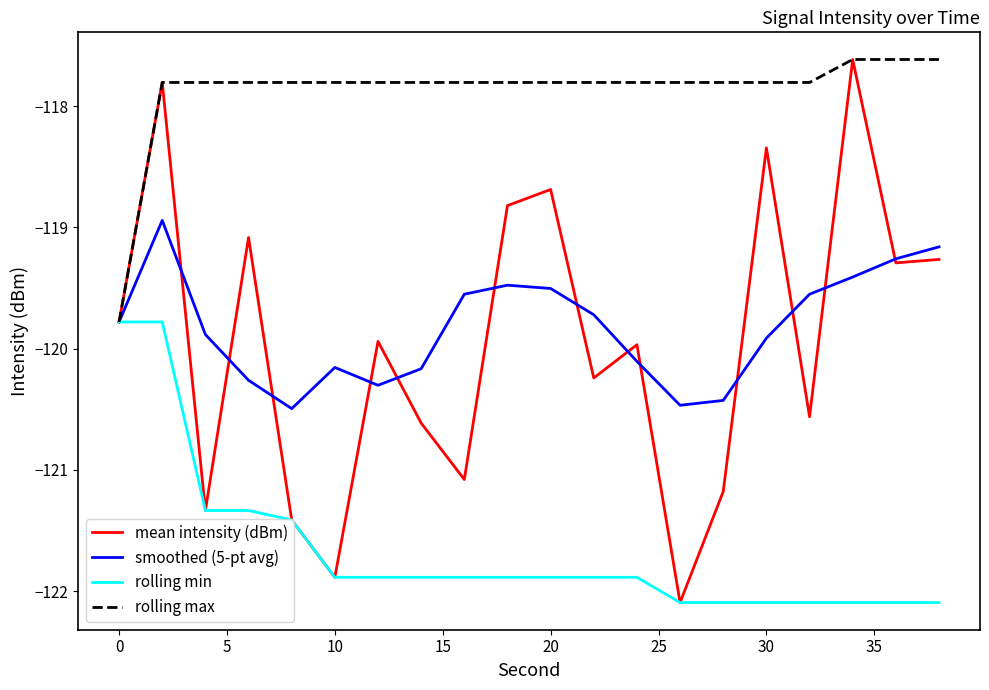

What is the greatest value displayed?

-117.6